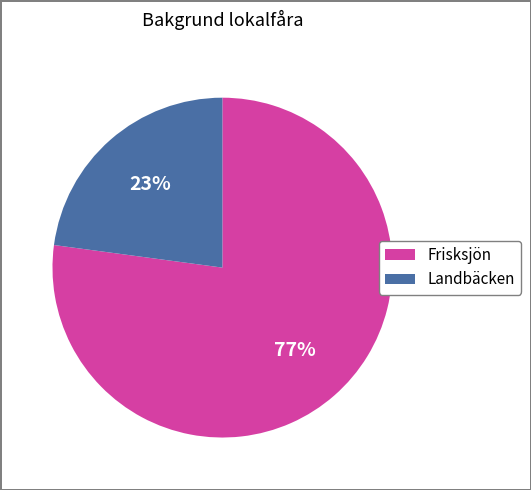

Rank the categories by value from highest to lowest.

Frisksjön, Landbäcken